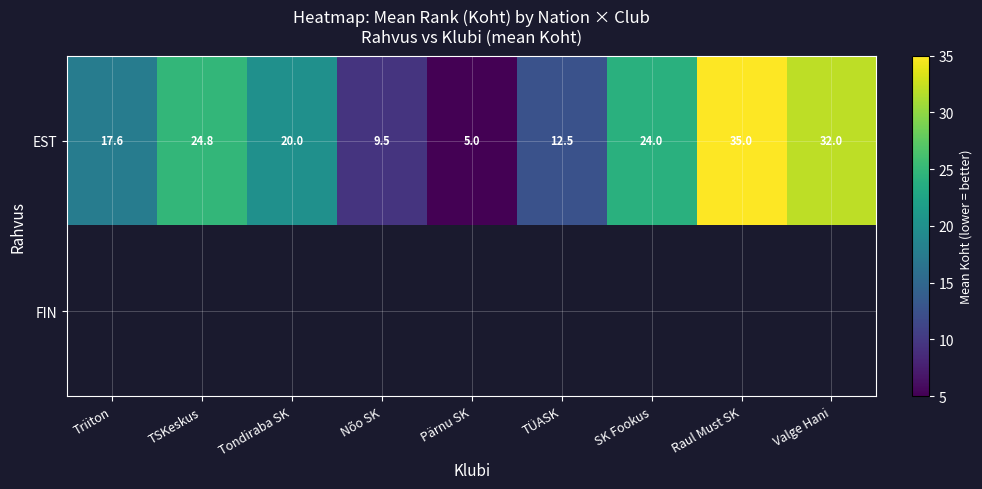

List the labels in order of EST value, smallest first.

Pärnu SK, Nõo SK, TÜASK, Triiton, Tondiraba SK, SK Fookus, TSKeskus, Valge Hani, Raul Must SK